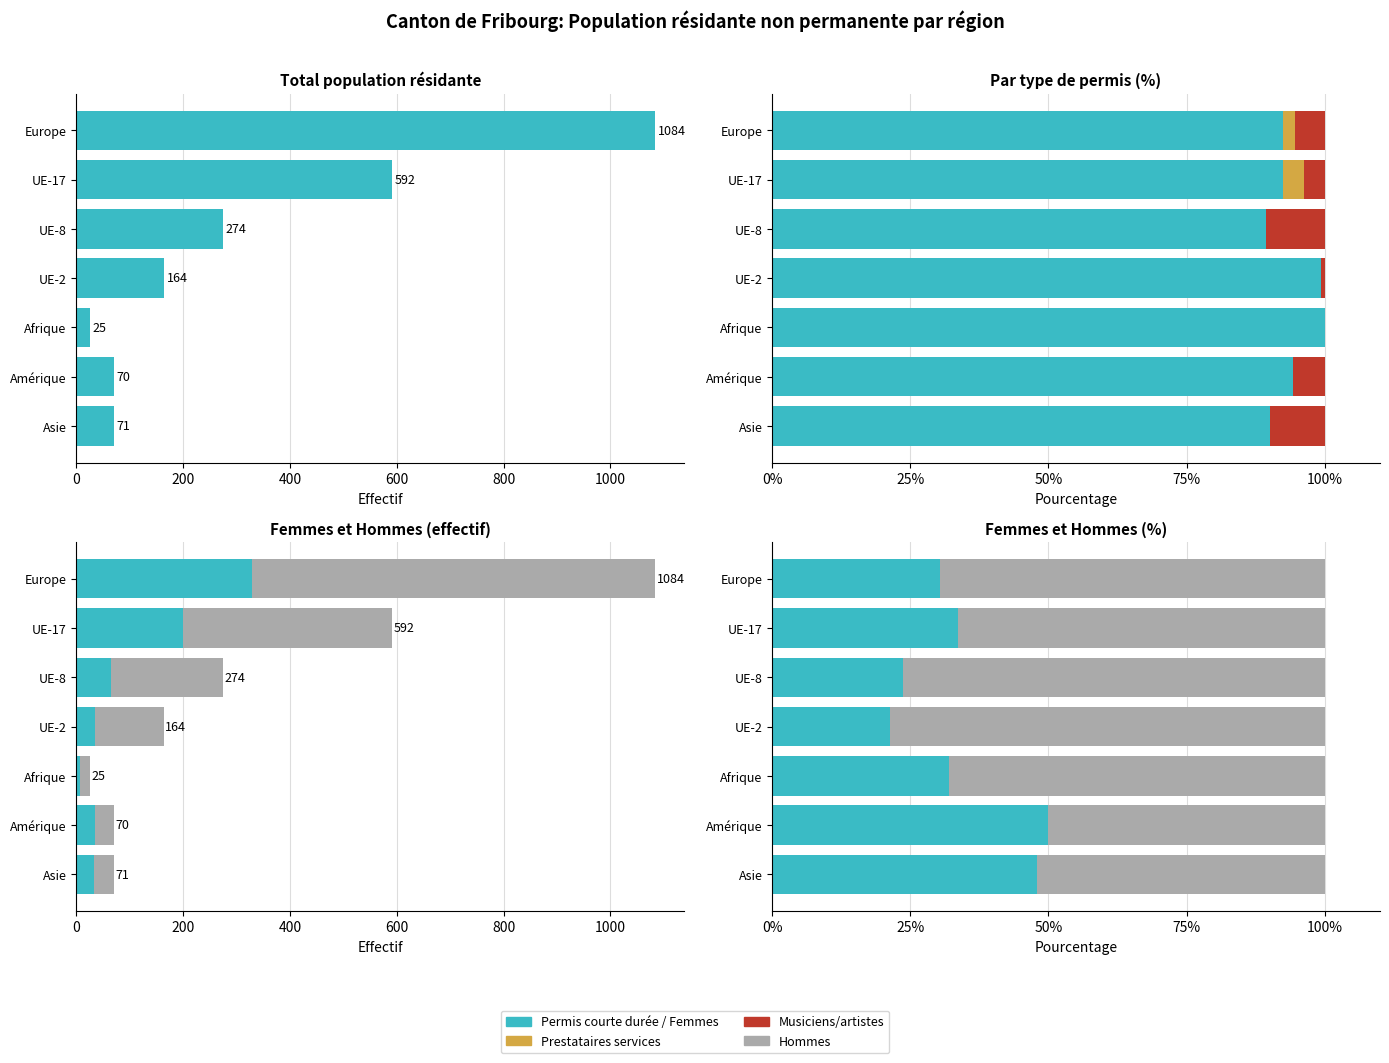

The Musiciens/artistes series shows 4.9 at UE-8. True or false?

False